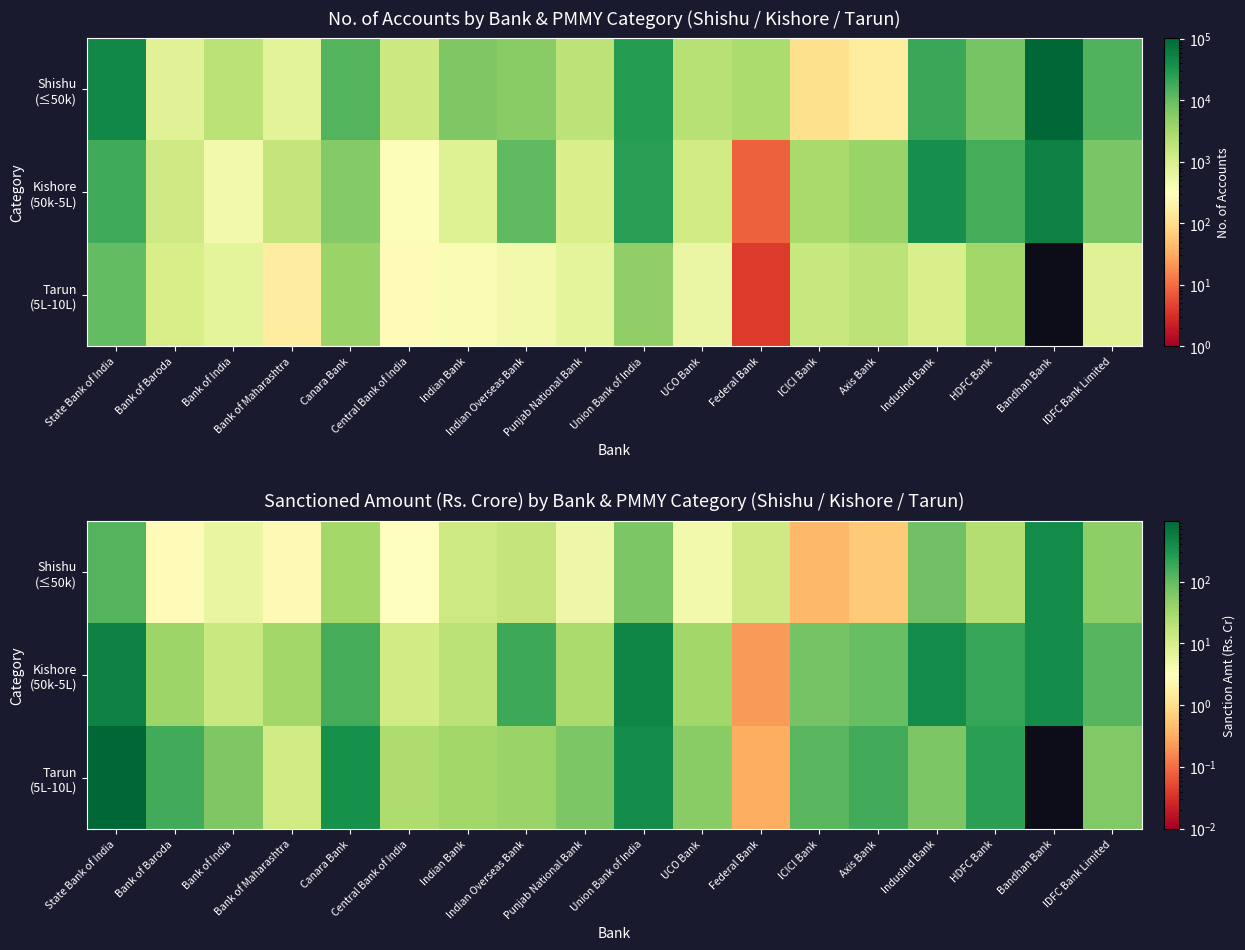

What is the minimum value for Shishu (≤50k)?

0.4